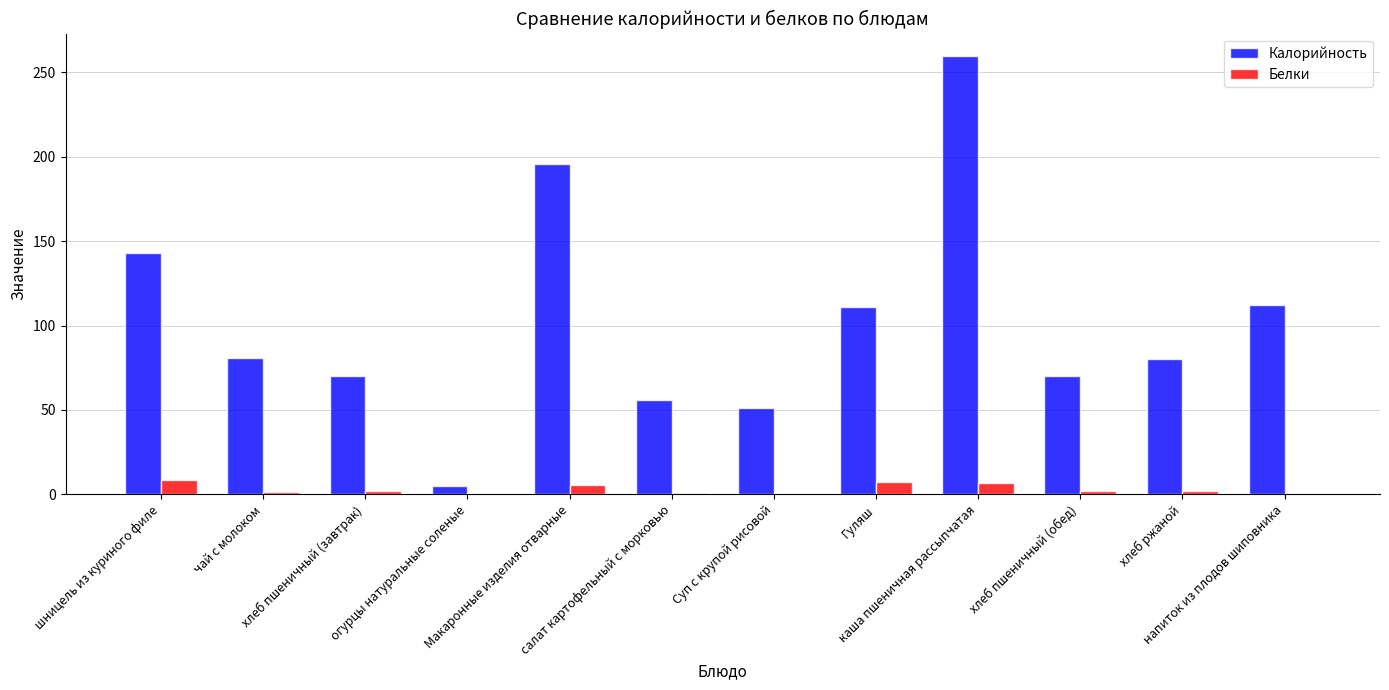

What is the highest value of the Белки series?

8.7